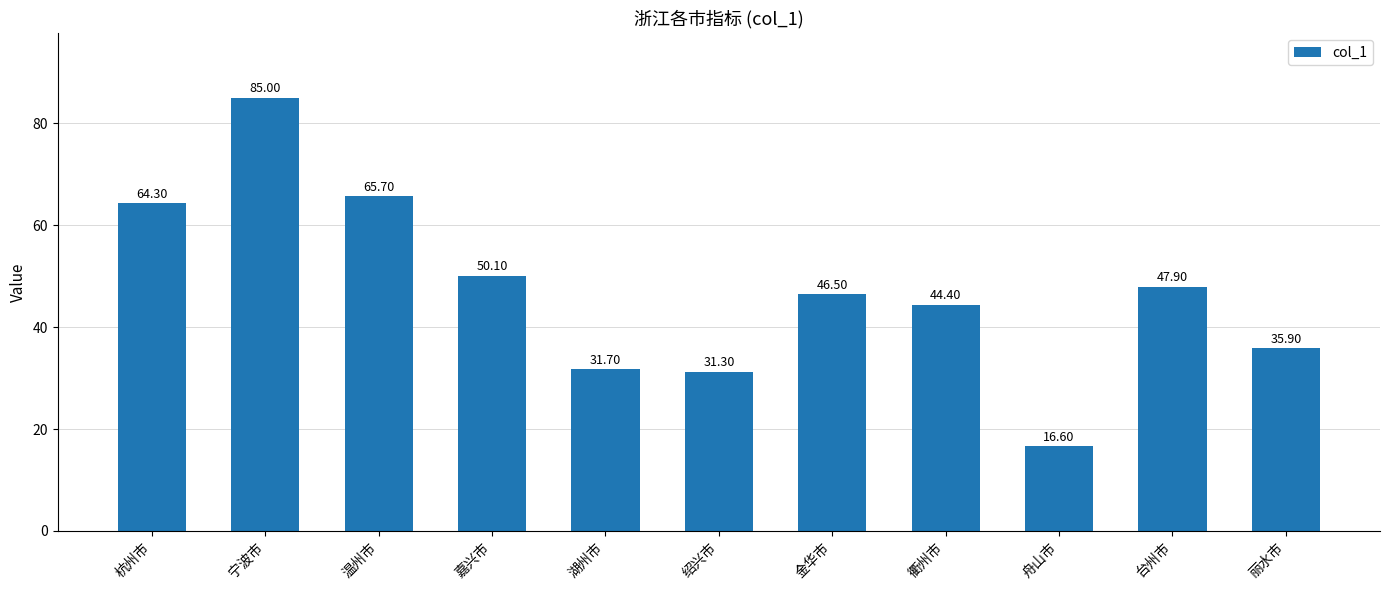

The value at 温州市 is 103.3. True or false?

False